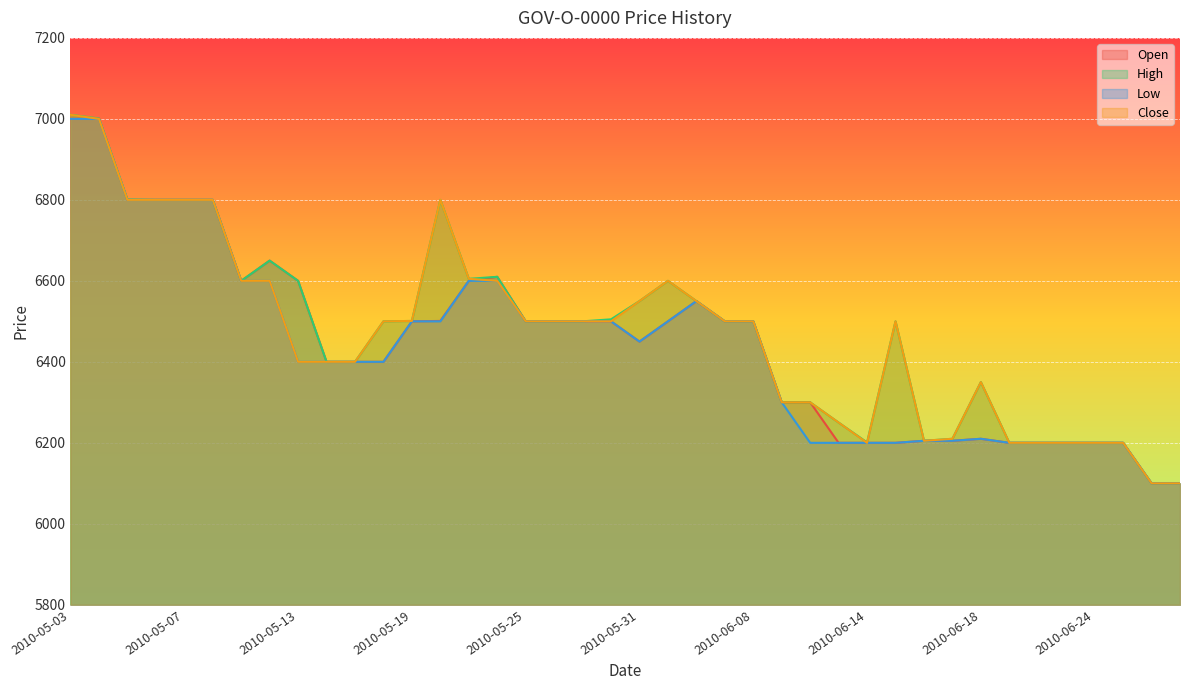

Is it true that Low equals 6600 at 2010-05-24?

True